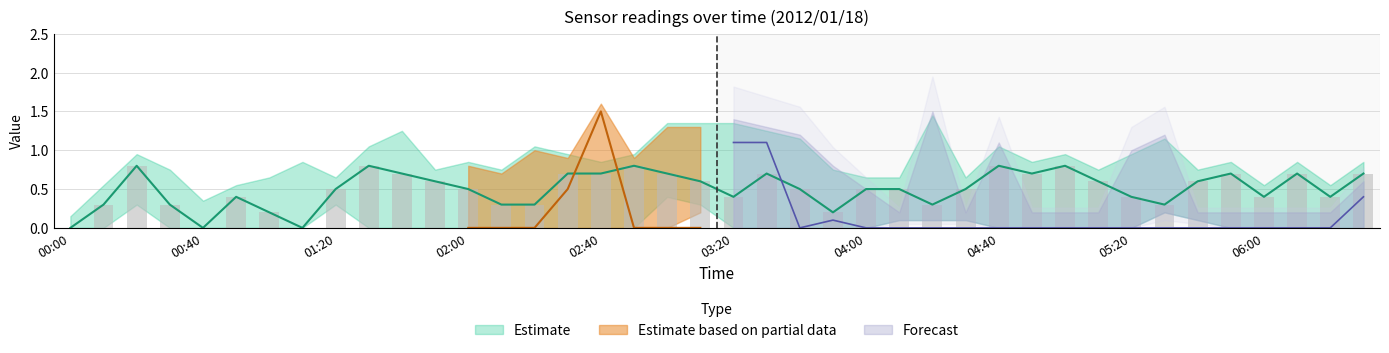

Does the chart contain stacked bars?

No